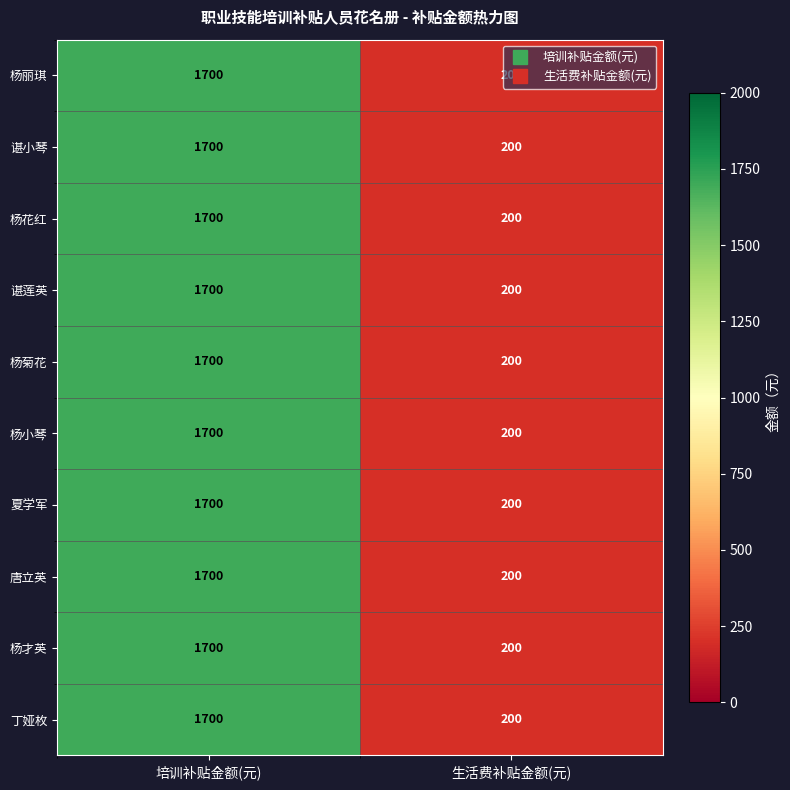

What value does the 杨小琴 series have at 培训补贴金额(元)?

1700